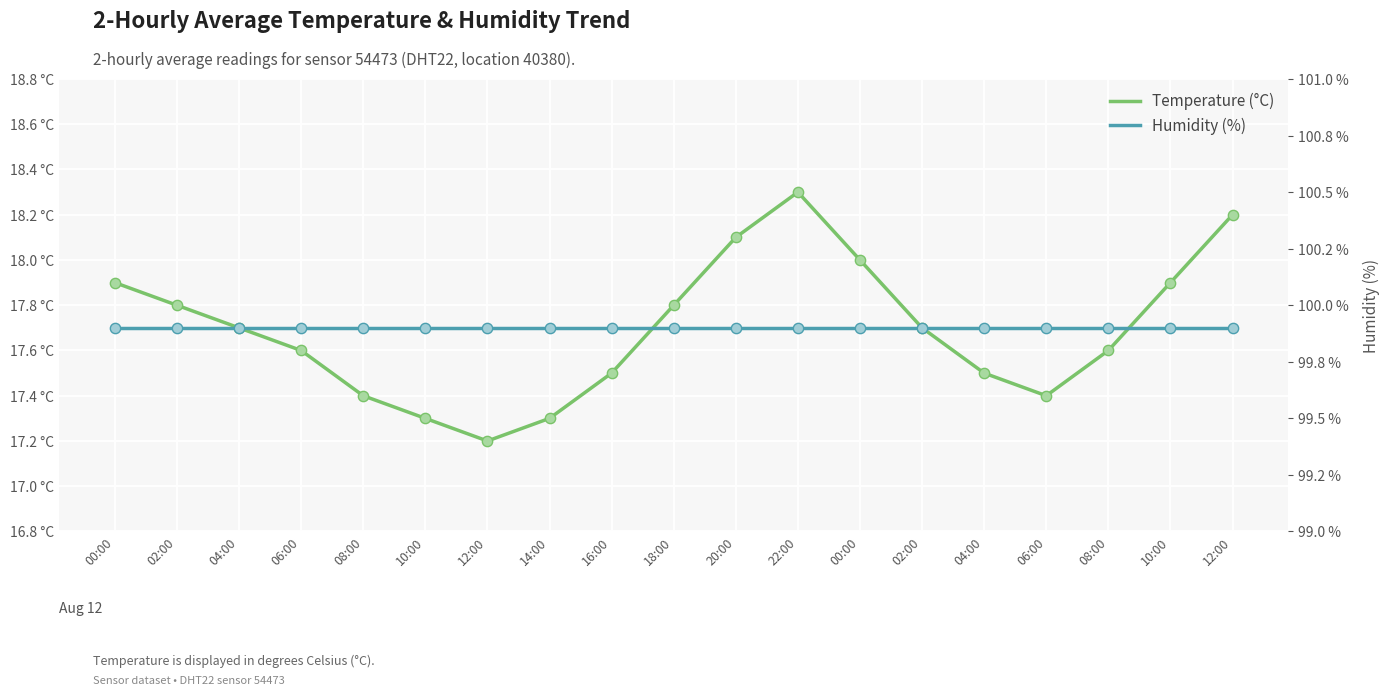

Is the value of Humidity (%) at 14:00 greater than the value of Temperature (°C) at 00:00?

Yes